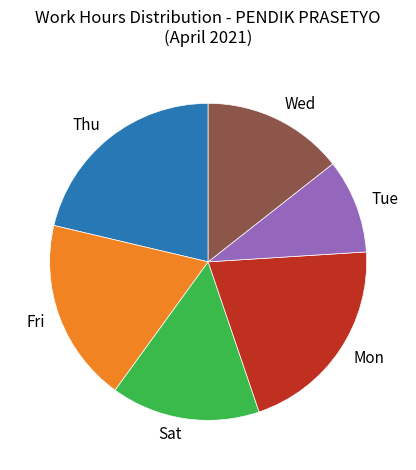

Do Wed and Tue together represent more than half of the pie?

No